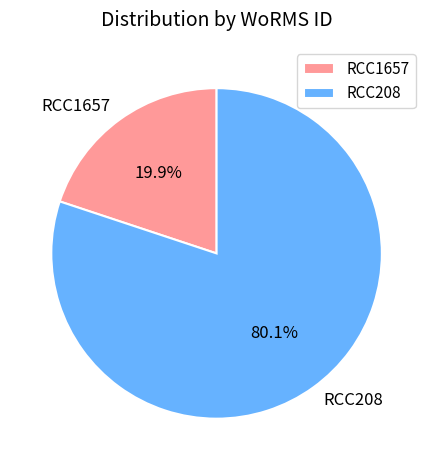

What percentage is the RCC208 slice, to the nearest percent?

80%